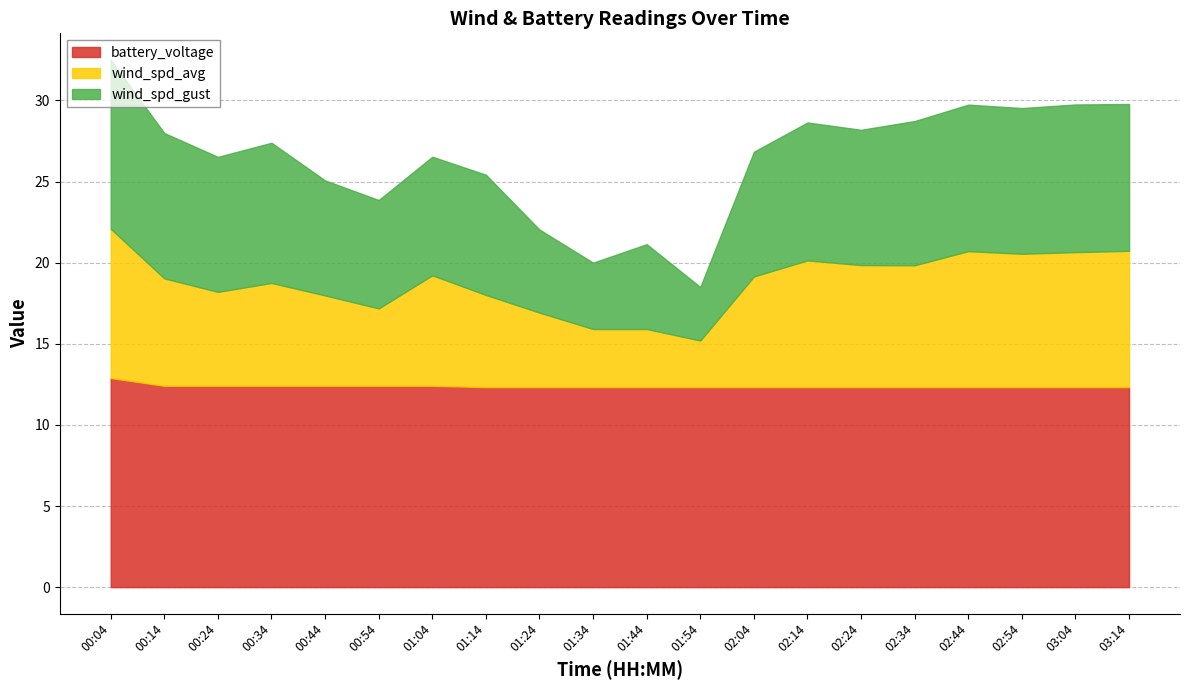

True or false: battery_voltage has a value of 12.3 at 03:14.

True